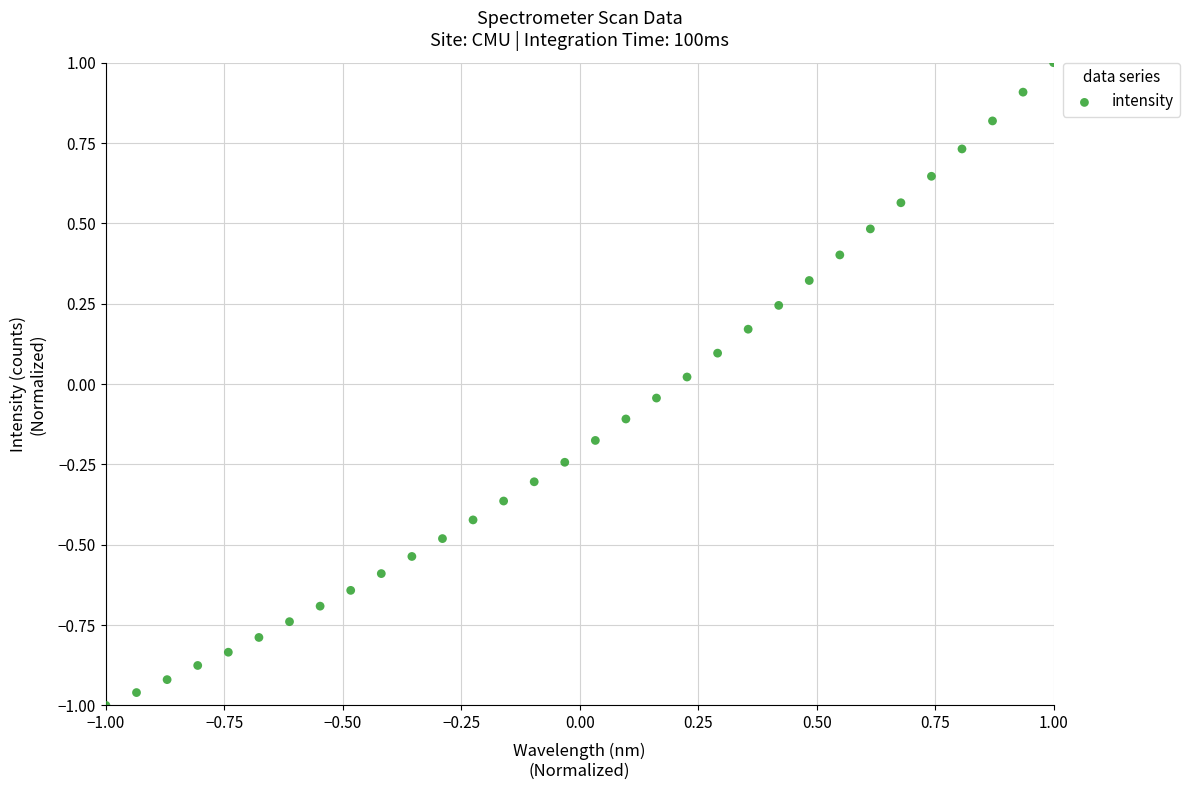

What is the range of Y values (max minus min)?

2.0